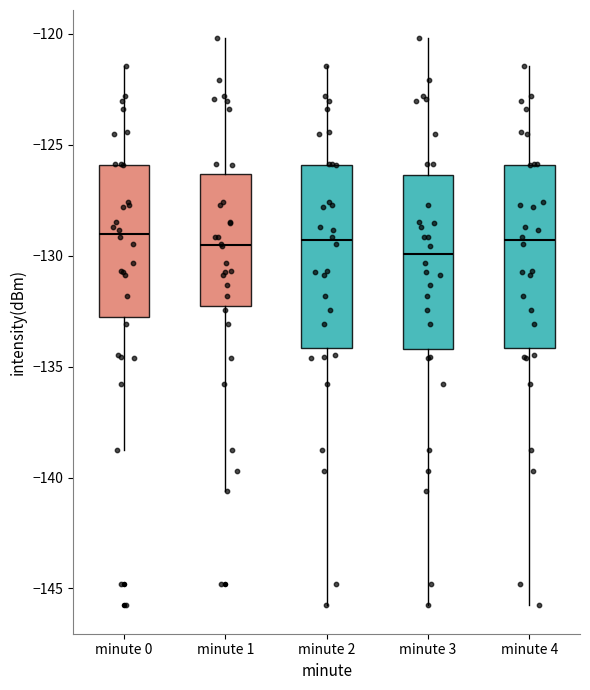

Reading left to right, read every box against the y-axis: the position of its median line, the range the box covers, and the ends of its whiskers. The values are not printed on the chart, so give them approximately, as read against the axis.

minute 0: median -129.0, box -133.0 to -126.0, whiskers -139.0 to -121.5
minute 1: median -129.5, box -132.5 to -126.5, whiskers -140.5 to -120.0
minute 2: median -129.5, box -134.0 to -126.0, whiskers -146.0 to -121.5
minute 3: median -130.0, box -134.0 to -126.5, whiskers -146.0 to -120.0
minute 4: median -129.5, box -134.0 to -126.0, whiskers -146.0 to -121.5